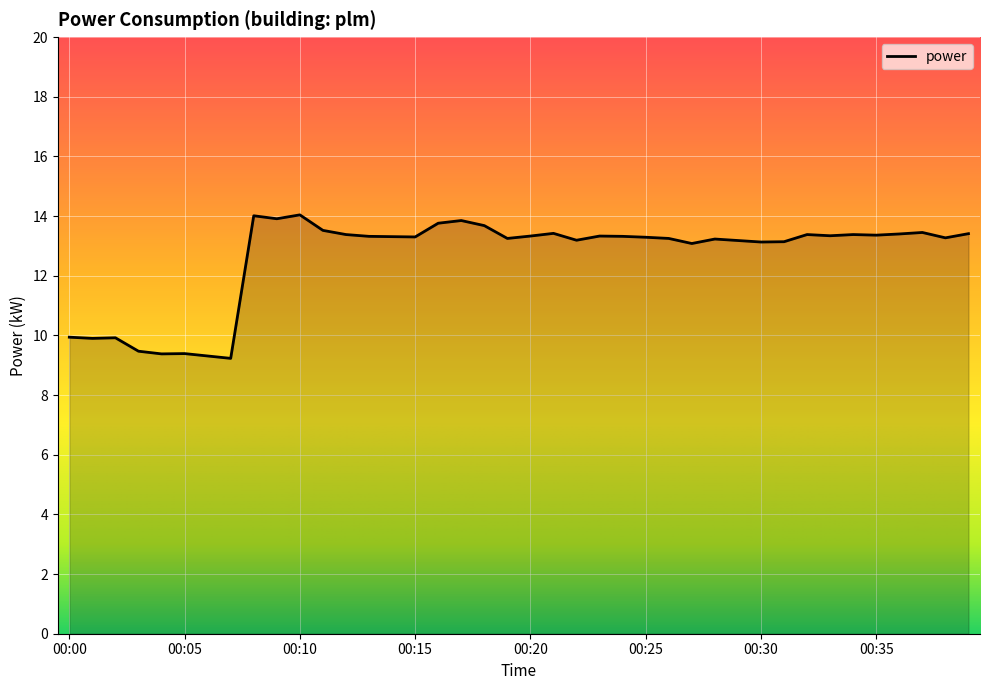

What is the minimum value shown in the chart?

9.2